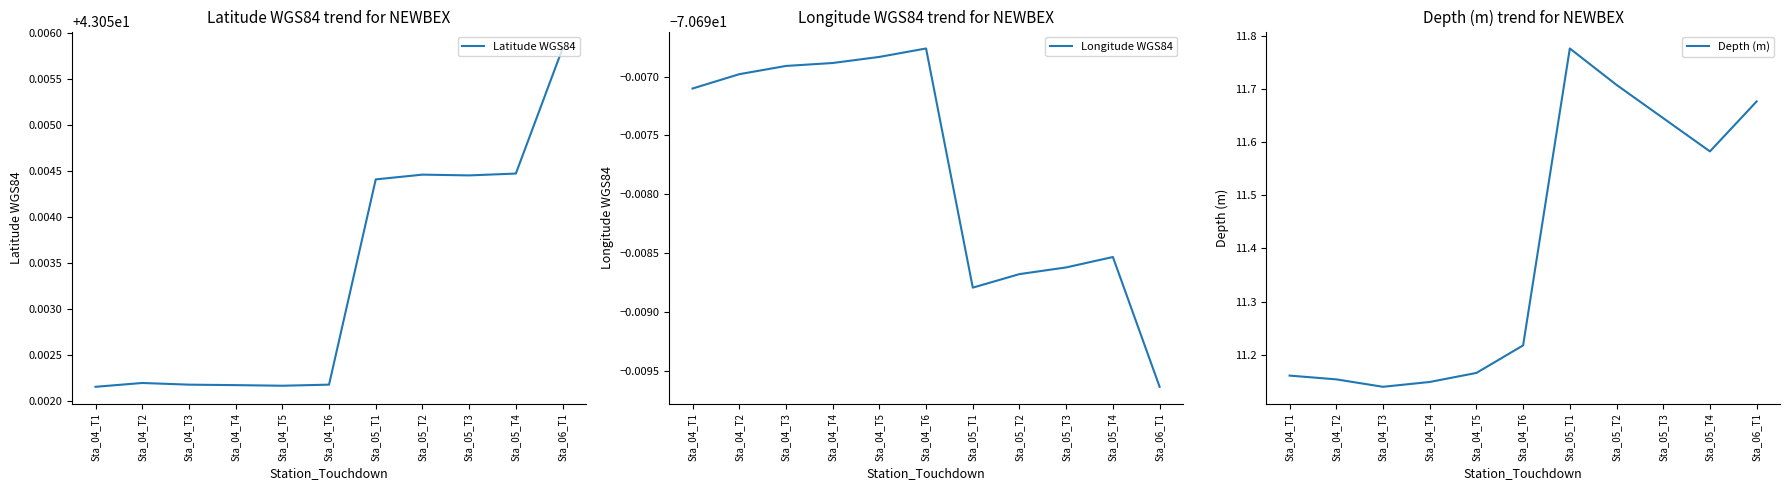

True or false: Latitude WGS84 and Depth (m) intersect in this chart.

False